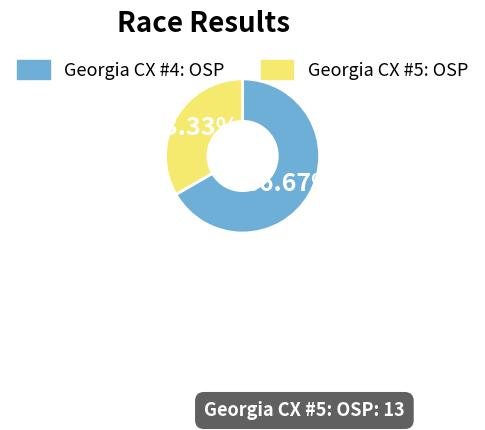

Which slice is the largest?

Georgia CX #4: OSP